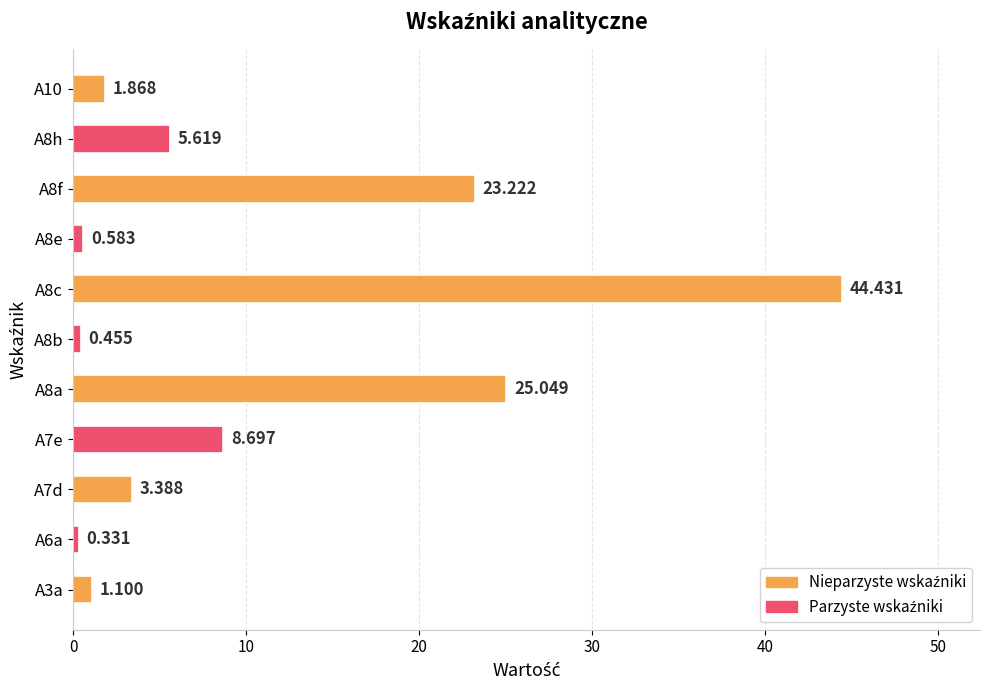

What is the difference between the second highest and second lowest values?

24.6